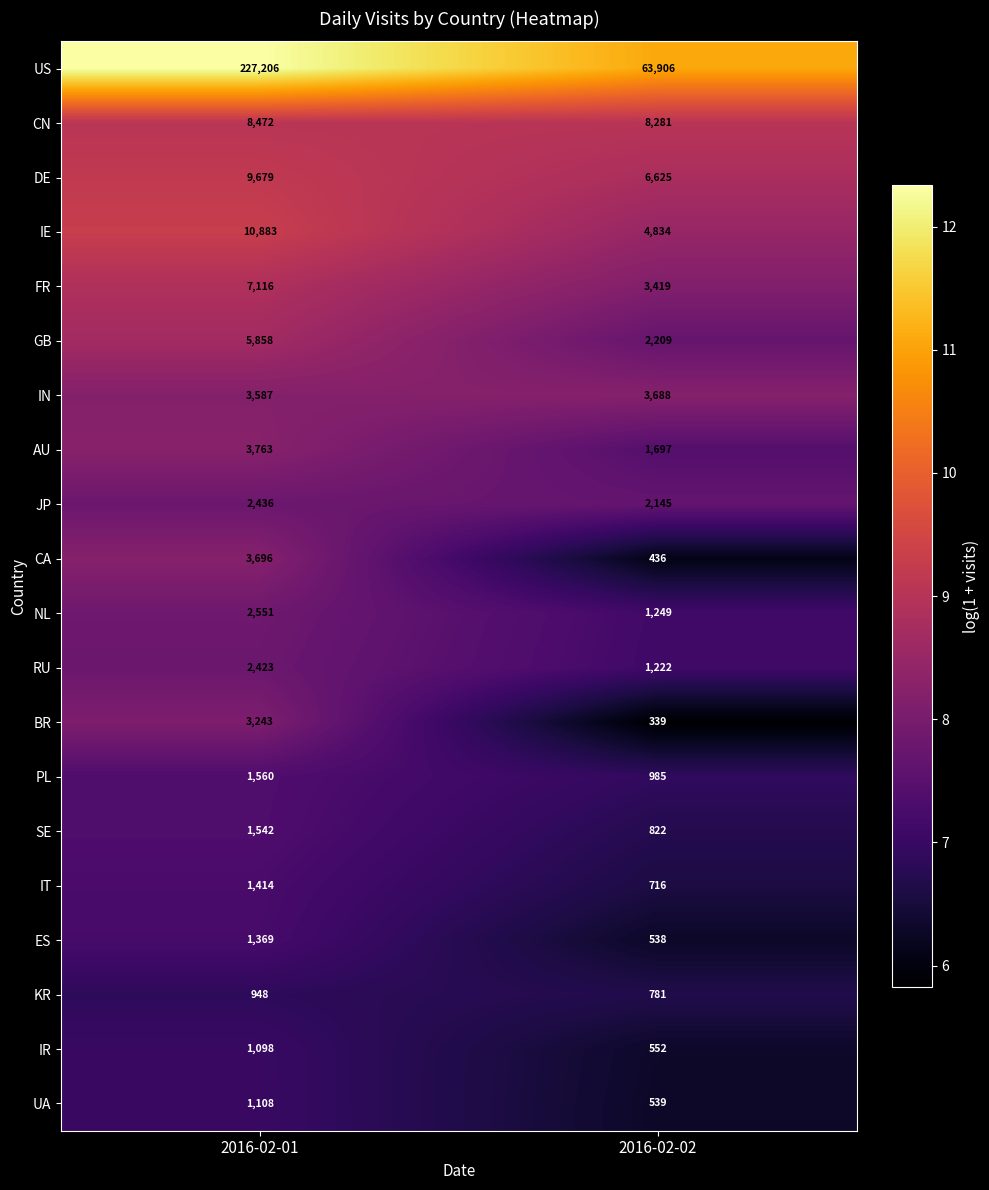

True or false: ES has a value of 2387 at 2016-02-01.

False